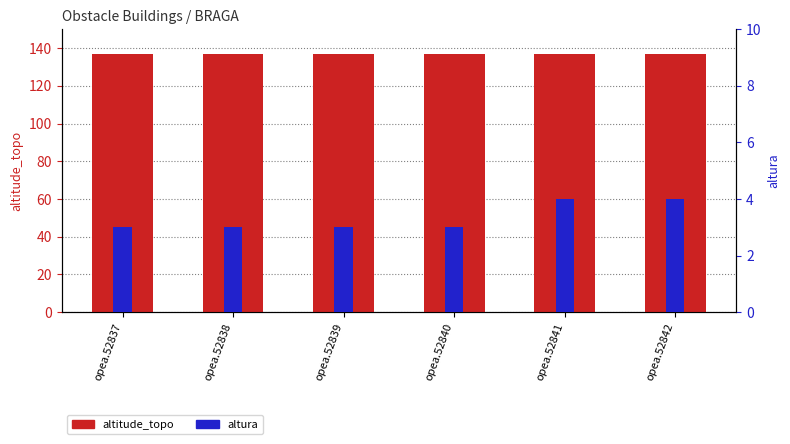

The value of altura at opea.52838 is 5. True or false?

False